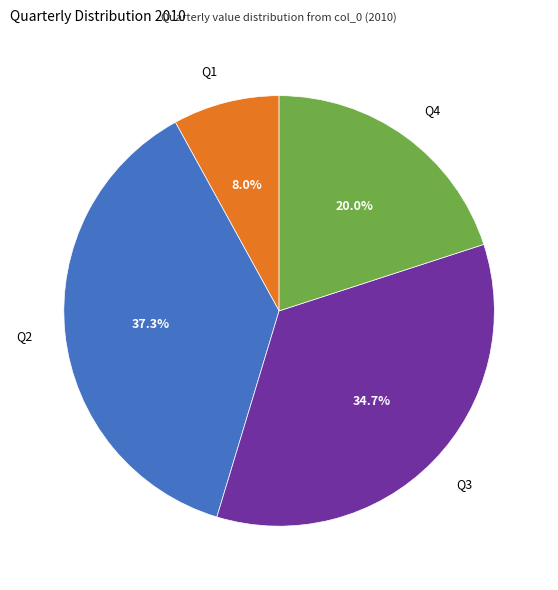

To the nearest percent, what is the combined percentage of Q2 and Q3?

72%